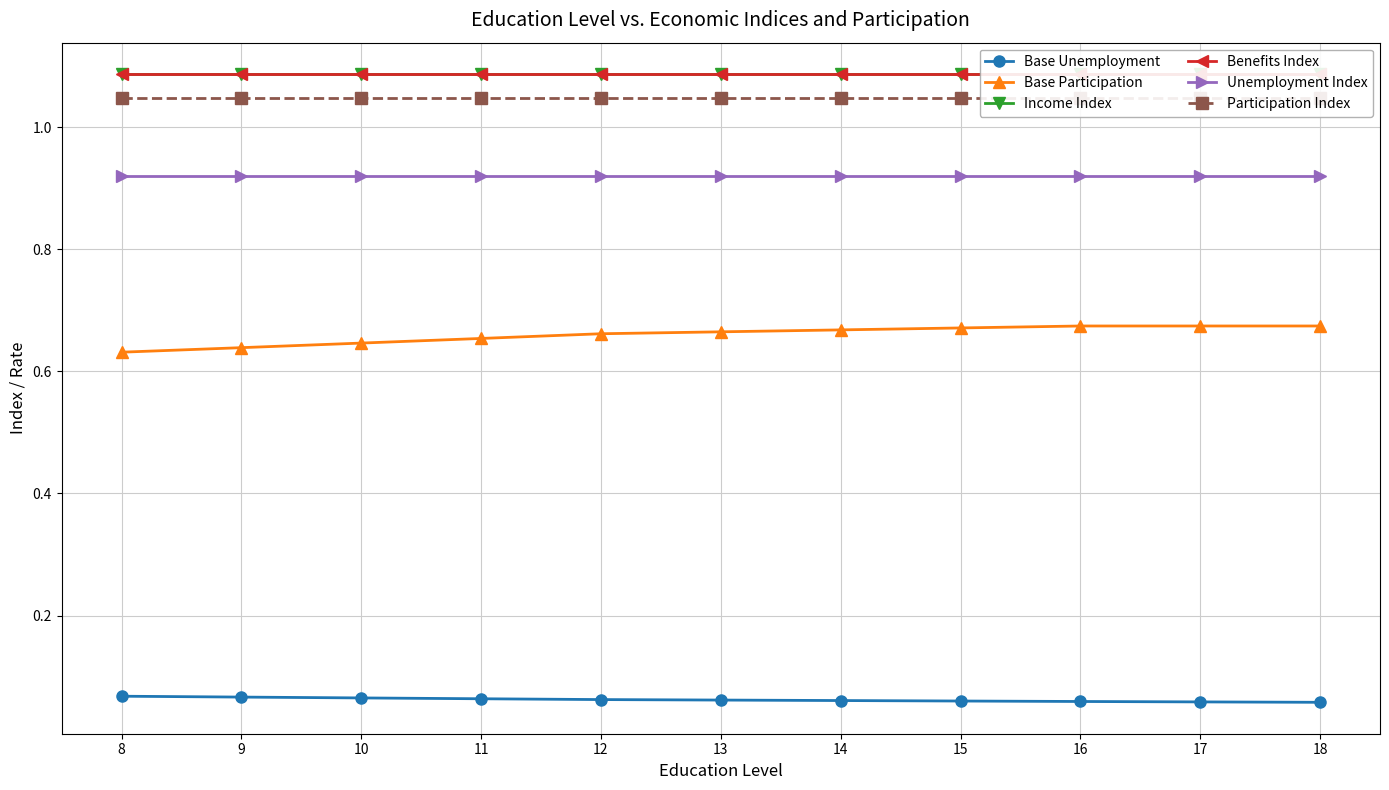

Which series has the widest spread of values?

Base Participation